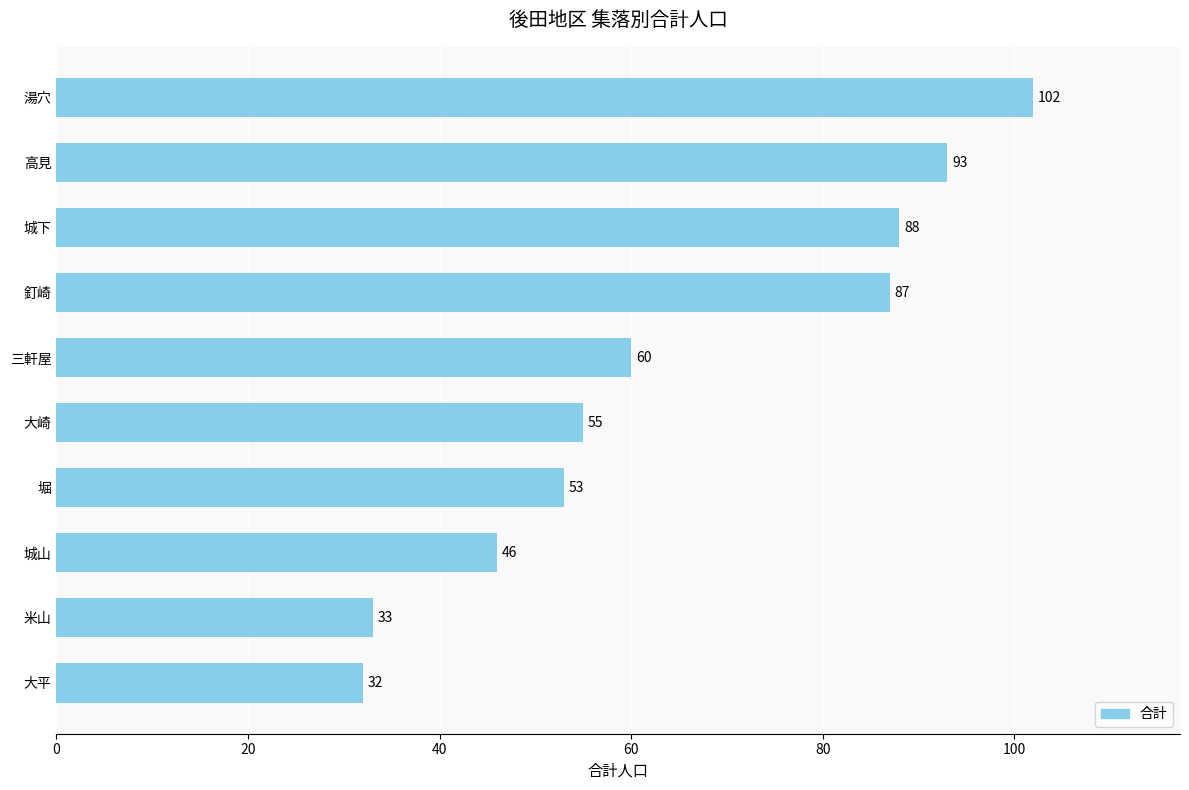

What is the change in value from 米山 to 釘崎?

+54